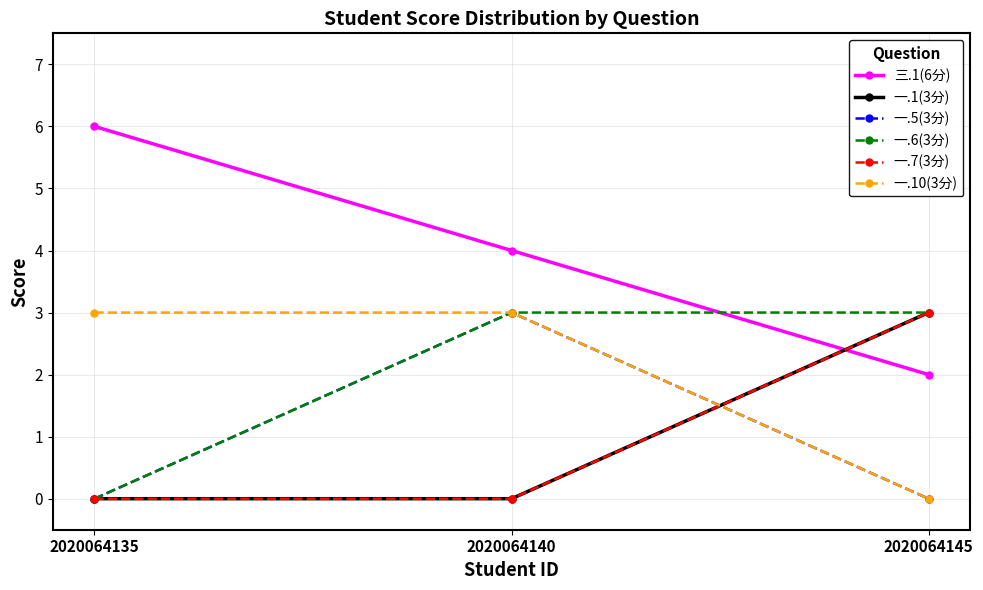

Which label corresponds to the largest value in the chart?

2020064135